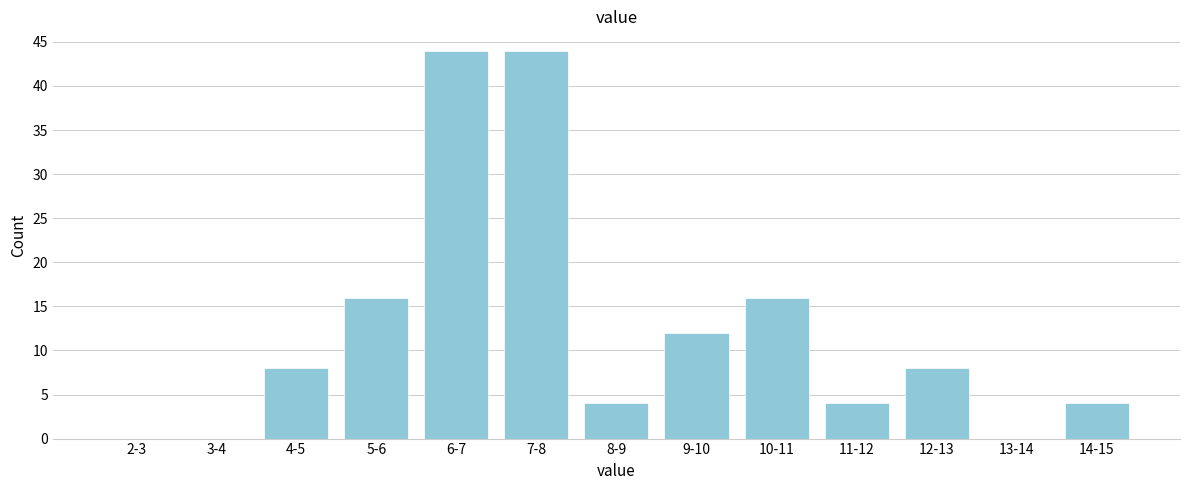

Reading left to right, extract all data points from this chart.

2-3=0	3-4=0	4-5=8	5-6=16	6-7=44	7-8=44	8-9=4	9-10=12	10-11=16	11-12=4	12-13=8	13-14=0	14-15=4